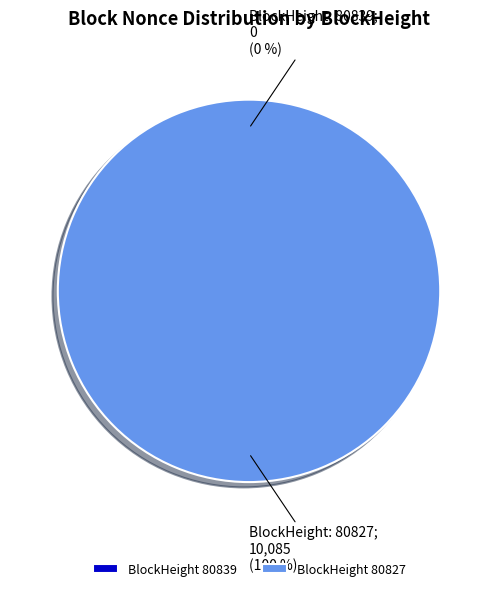

How many segments does this pie chart have?

2